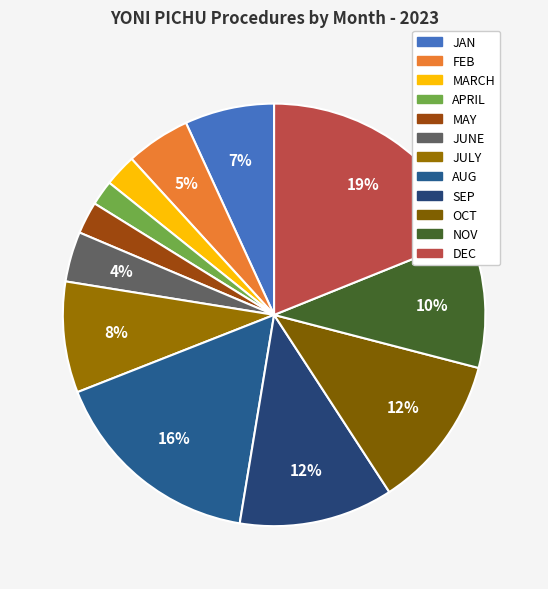

Between MARCH and JUNE, which is larger?

JUNE